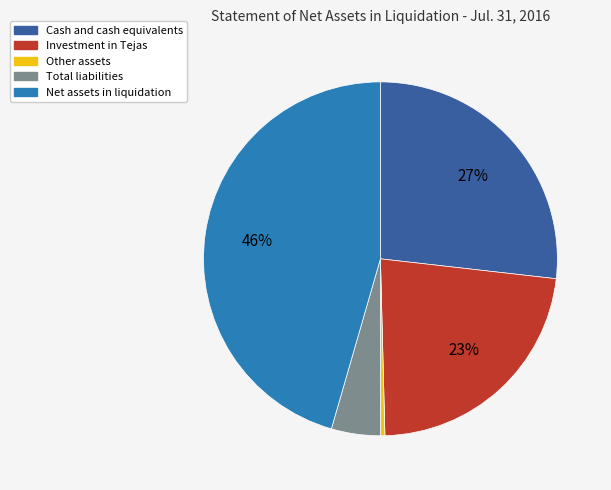

To the nearest percent, what portion does Net assets in liquidation represent?

46%